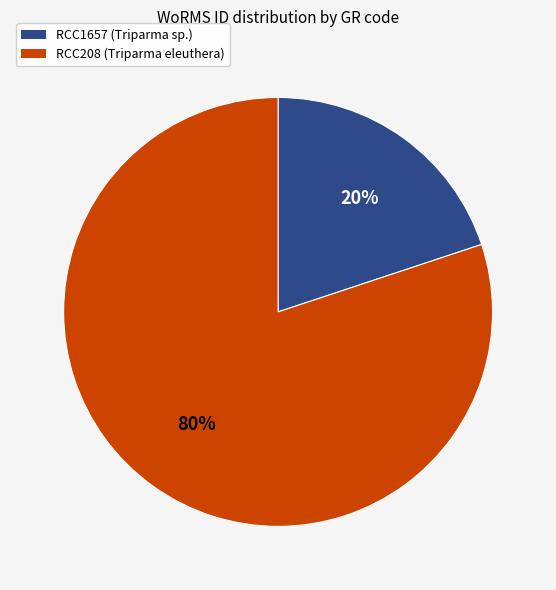

Is the sum of RCC1657 and RCC208 greater than half?

Yes